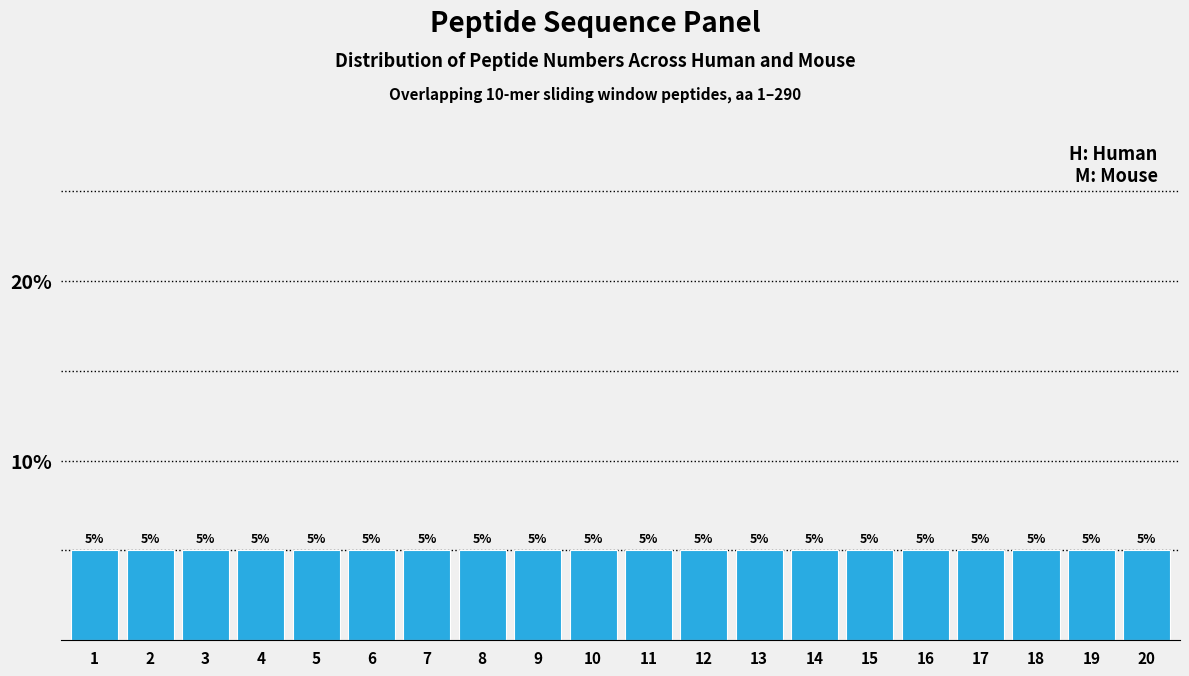

Reading left to right, transcribe this chart: for each bar, give the range it covers on the x-axis and its height.

0.5 to 1.5: 5
1.5 to 2.5: 5
2.5 to 3.5: 5
3.5 to 4.5: 5
4.5 to 5.5: 5
5.5 to 6.5: 5
6.5 to 7.5: 5
7.5 to 8.5: 5
8.5 to 9.5: 5
9.5 to 10.5: 5
10.5 to 11.5: 5
11.5 to 12.5: 5
12.5 to 13.5: 5
13.5 to 14.5: 5
14.5 to 15.5: 5
15.5 to 16.5: 5
16.5 to 17.5: 5
17.5 to 18.5: 5
18.5 to 19.5: 5
19.5 to 20.5: 5